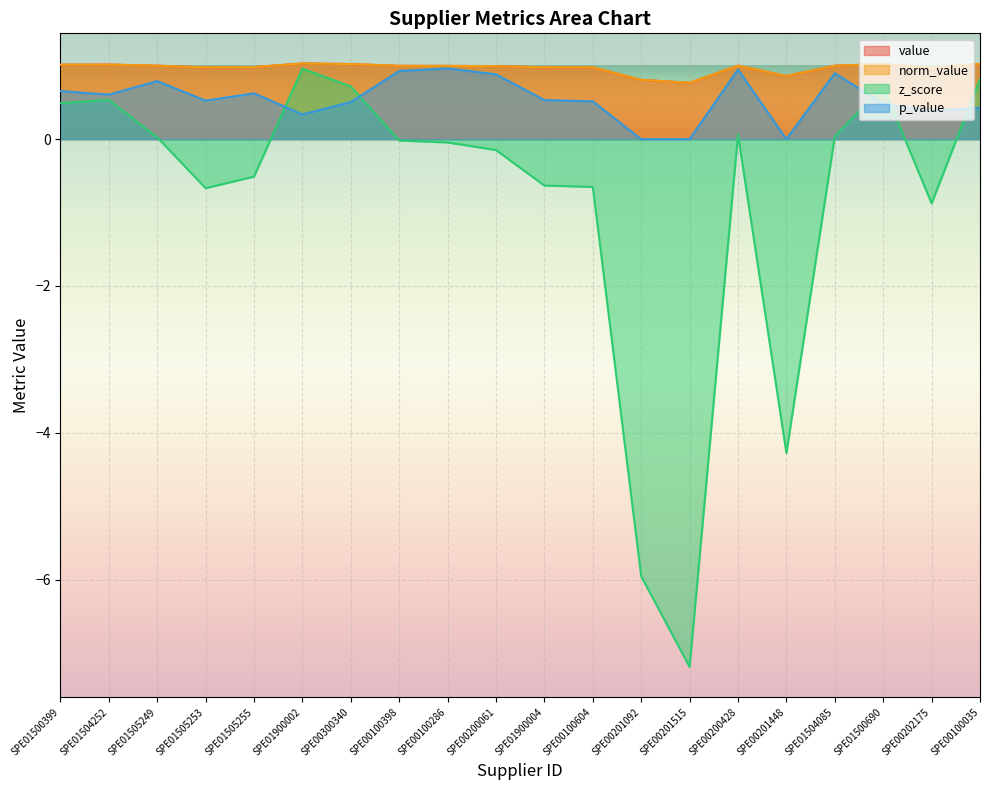

True or false: value has more than 1 interior local peaks.

True